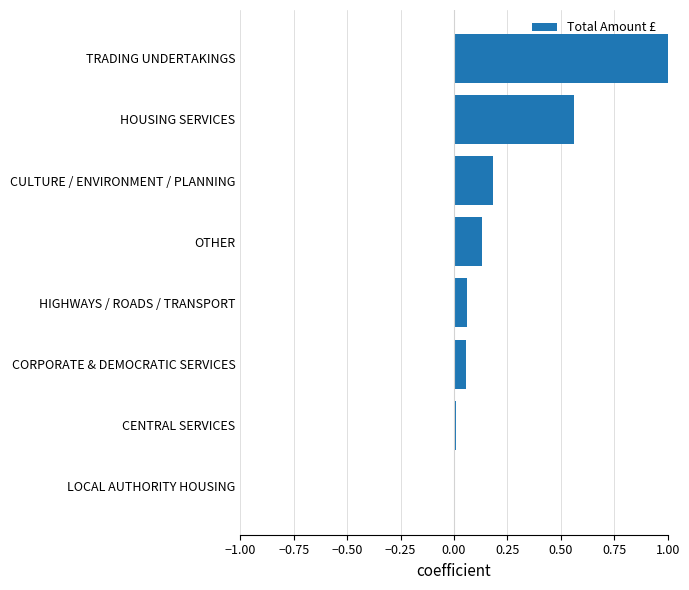

True or false: the data shows 0.2 at OTHER.

False